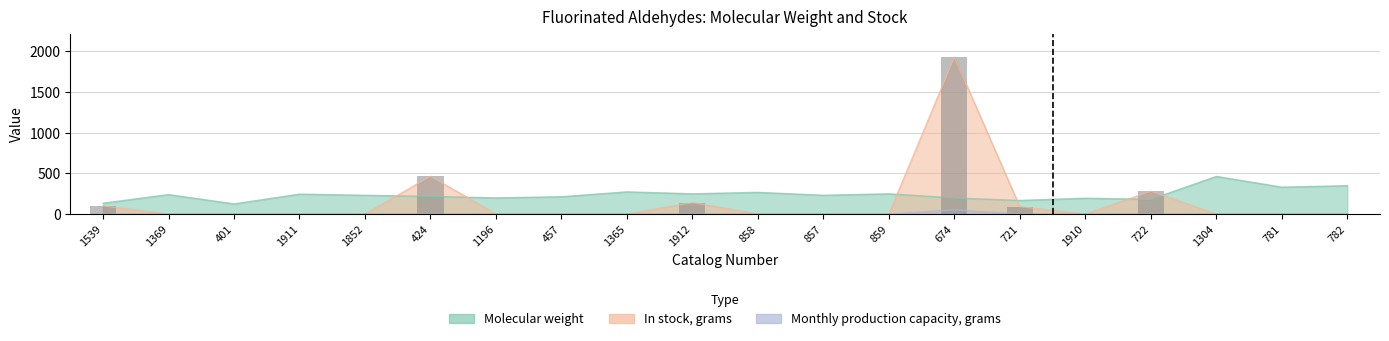

What are all the series names shown in the legend?

Molecular weight, In stock, grams, Monthly production capacity, grams